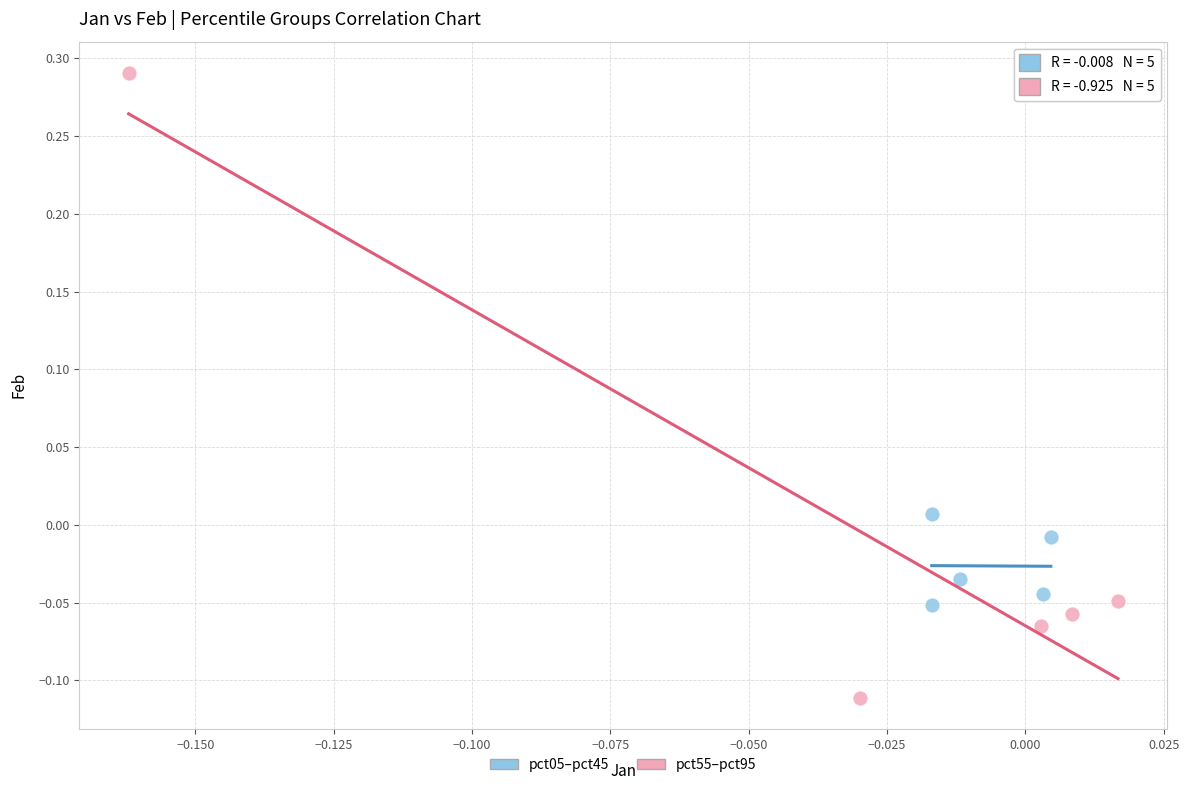

What are all the series names shown in the legend?

pct05–pct45, pct55–pct95